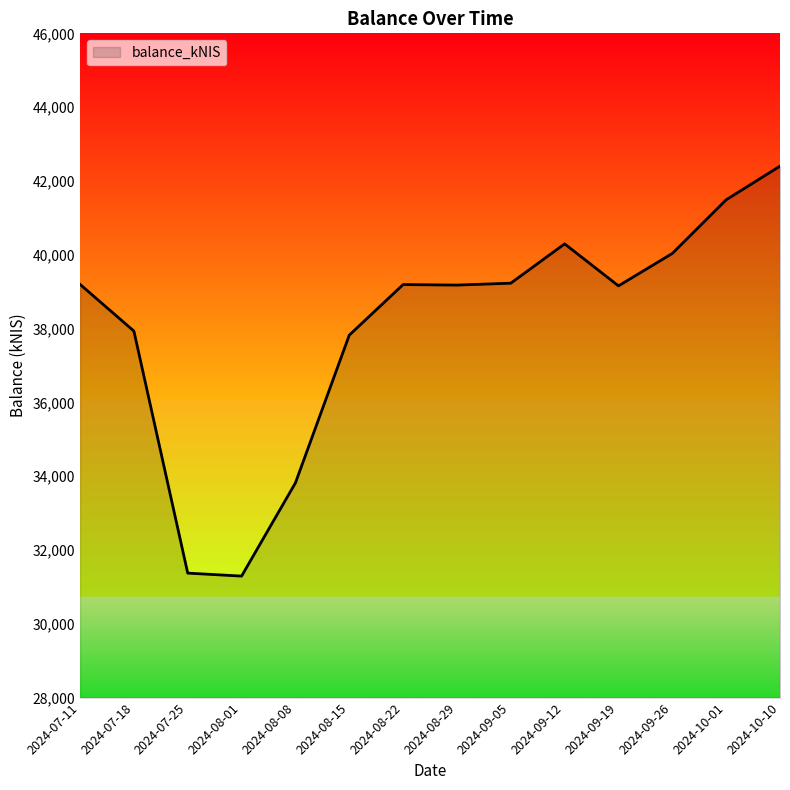

At which label does the data first exceed 39192?

2024-07-11